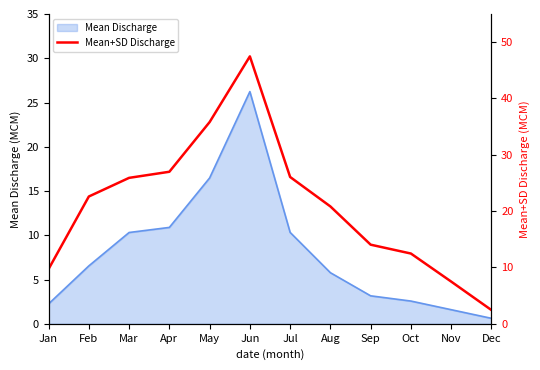

At which label does Mean Discharge reach its peak?

Jun